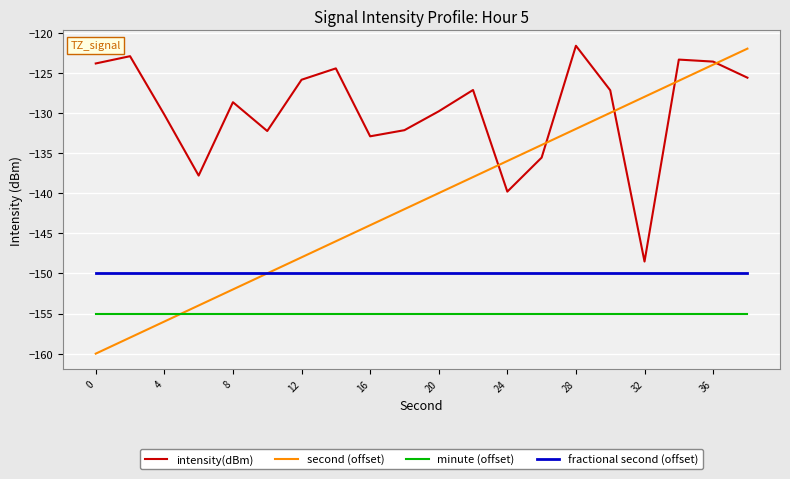

Which series has the widest spread of values?

second (offset)